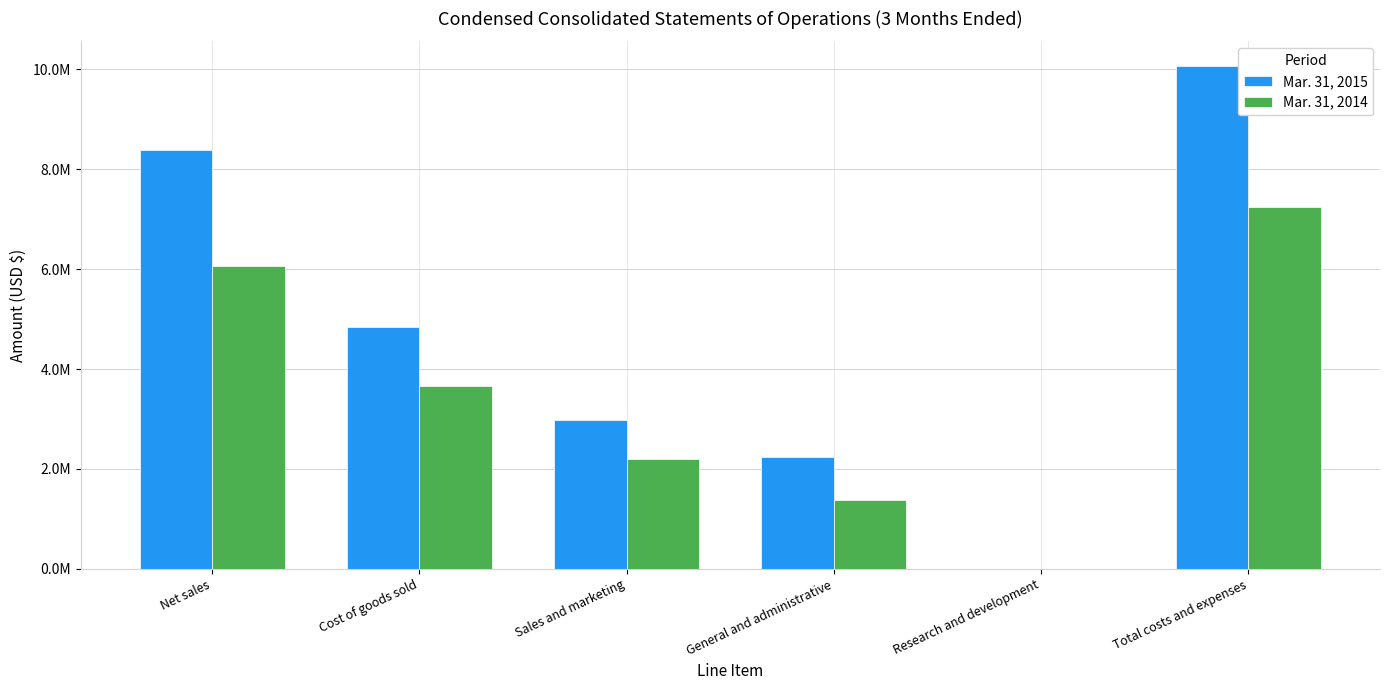

At how many categories does at least one series exceed 6912742?

2